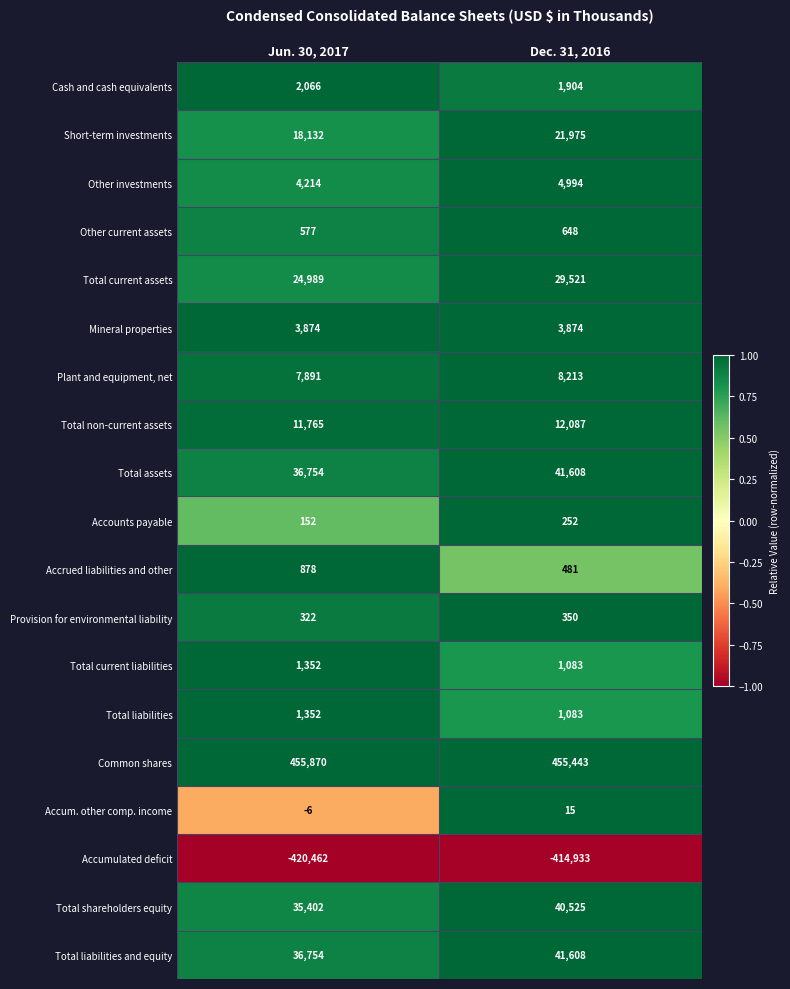

Rank the categories by Plant and equipment, net value from highest to lowest.

Dec. 31, 2016, Jun. 30, 2017